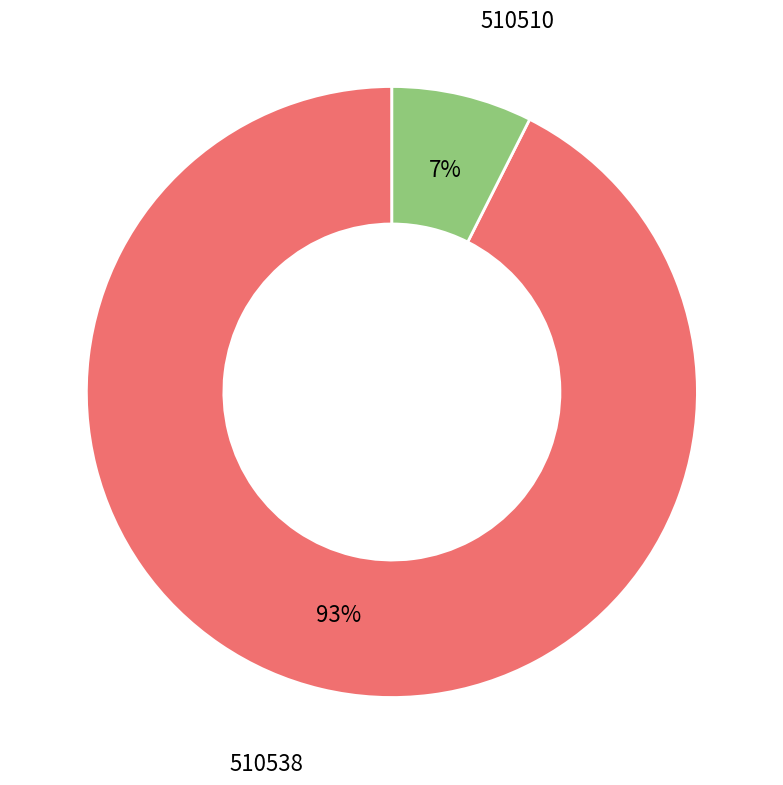

How many slices are in this pie chart?

2